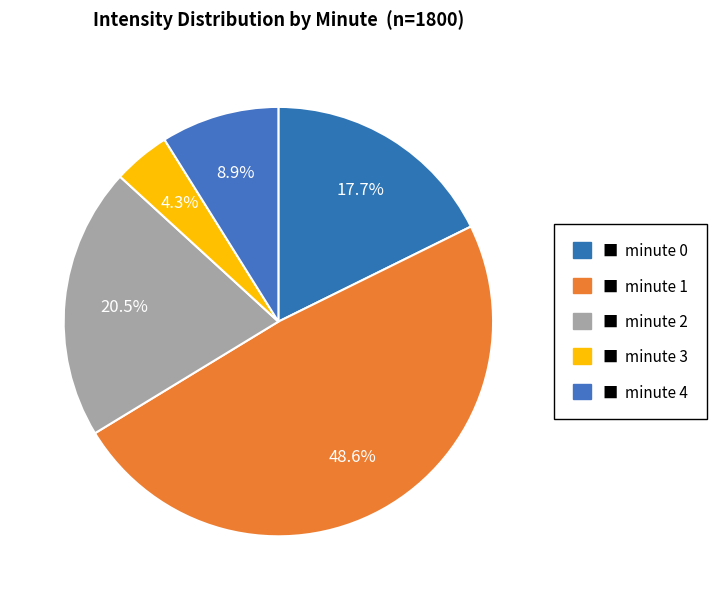

How many segments does this pie chart have?

5